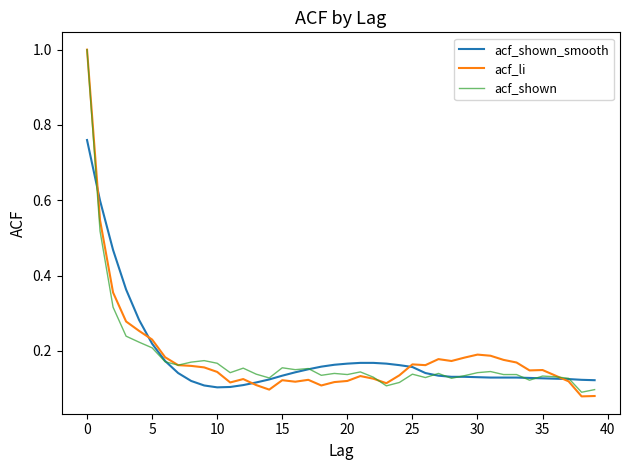

What is the maximum value shown in the chart?

1.0